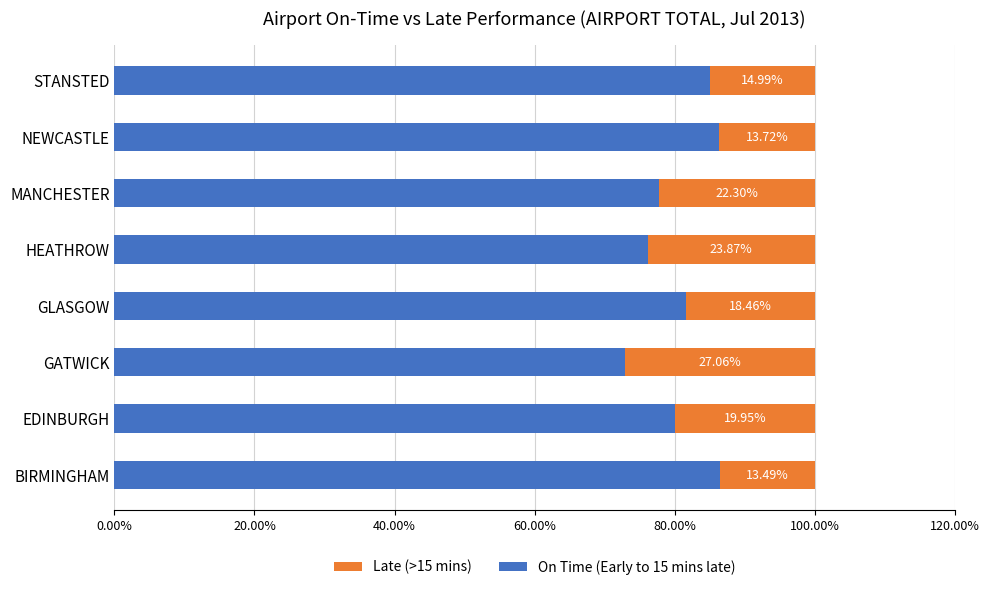

At which label is On Time (Early to 15 mins late) closest to 79?

EDINBURGH